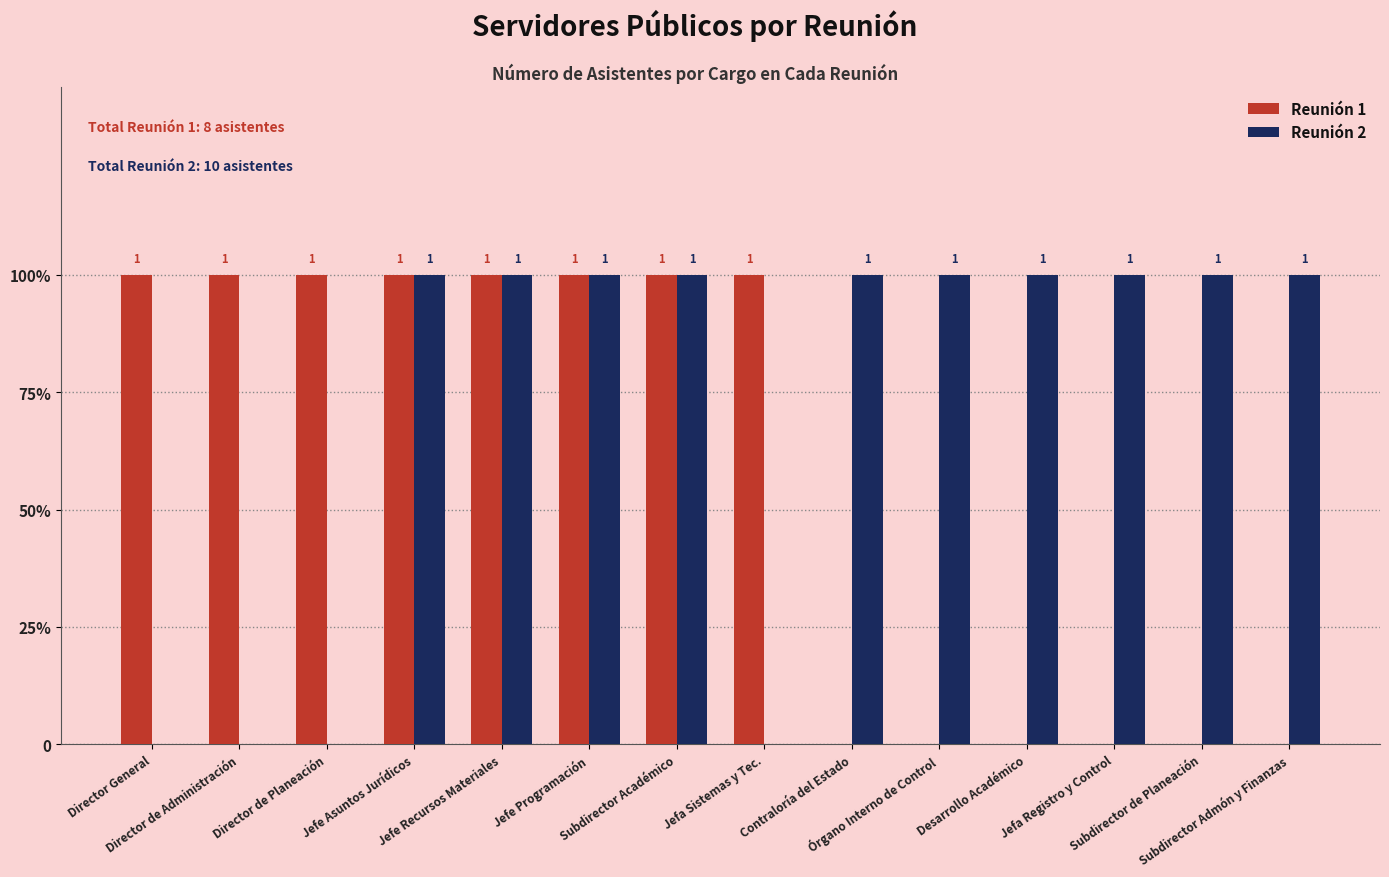

Rank the series by their maximum value, from lowest to highest.

Reunión 1, Reunión 2